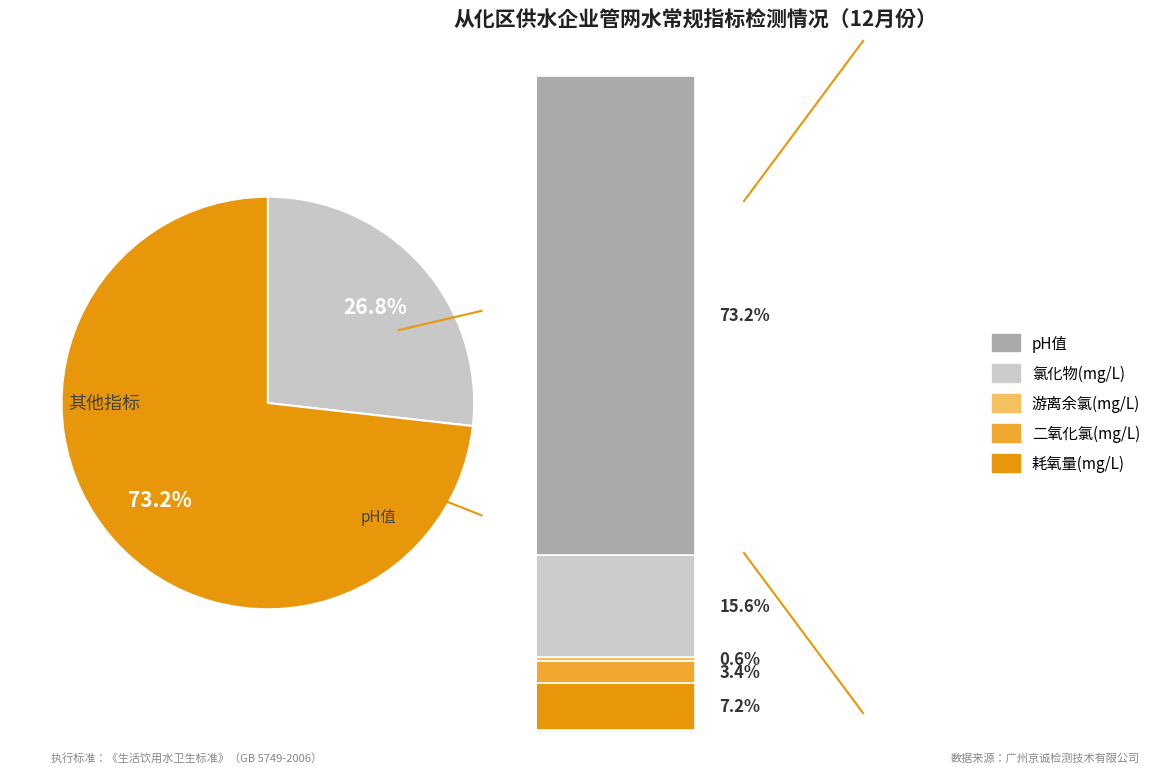

To the nearest percent, what is the difference between the 二氧化氯(mg/L) and 游离余氯(mg/L) slice percentages?

3%